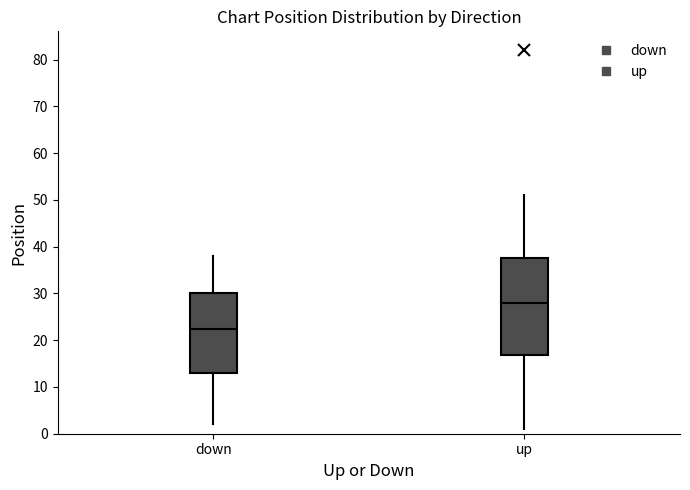

Reading left to right, transcribe this box plot: for each box, give where its median line is, the range the box spans, and where its two whiskers end, as read against the y-axis. The values are not printed on the chart, so give them approximately, as read against the axis.

down: median 23, box 13 to 30, whiskers 2 to 38
up: median 28, box 17 to 38, whiskers 1 to 51